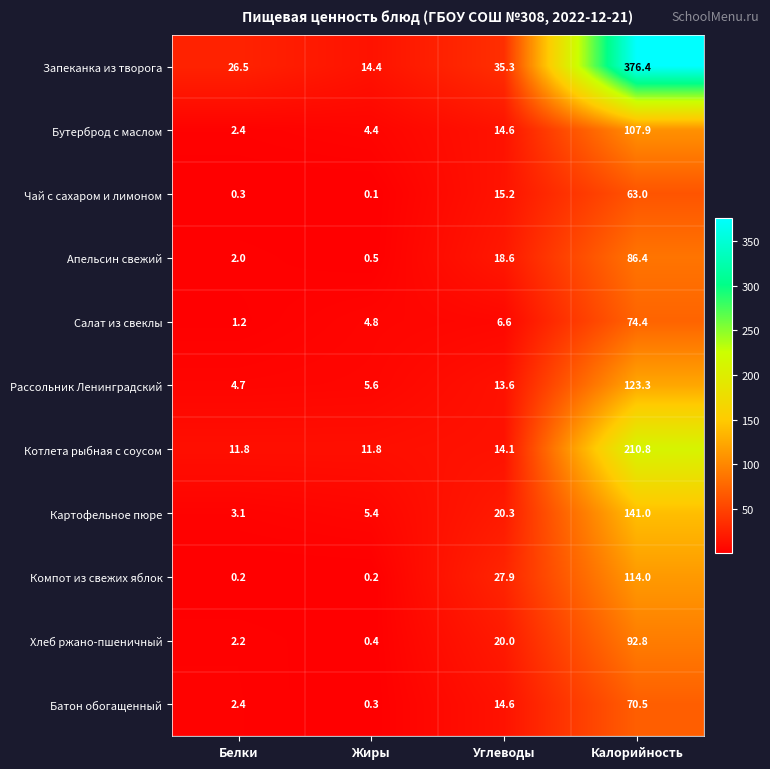

Rank the series by their maximum value, from highest to lowest.

Запеканка из творога, Котлета рыбная с соусом, Картофельное пюре, Рассольник Ленинградский, Компот из свежих яблок, Бутерброд с маслом, Хлеб ржано-пшеничный, Апельсин свежий, Салат из свеклы, Батон обогащенный, Чай с сахаром и лимоном